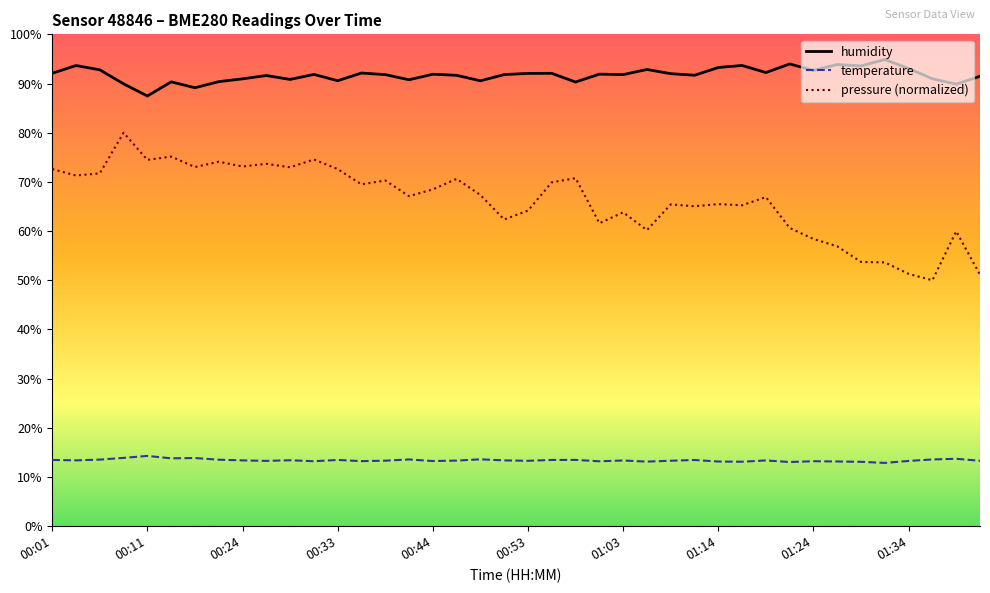

How many lines are shown in the chart?

3